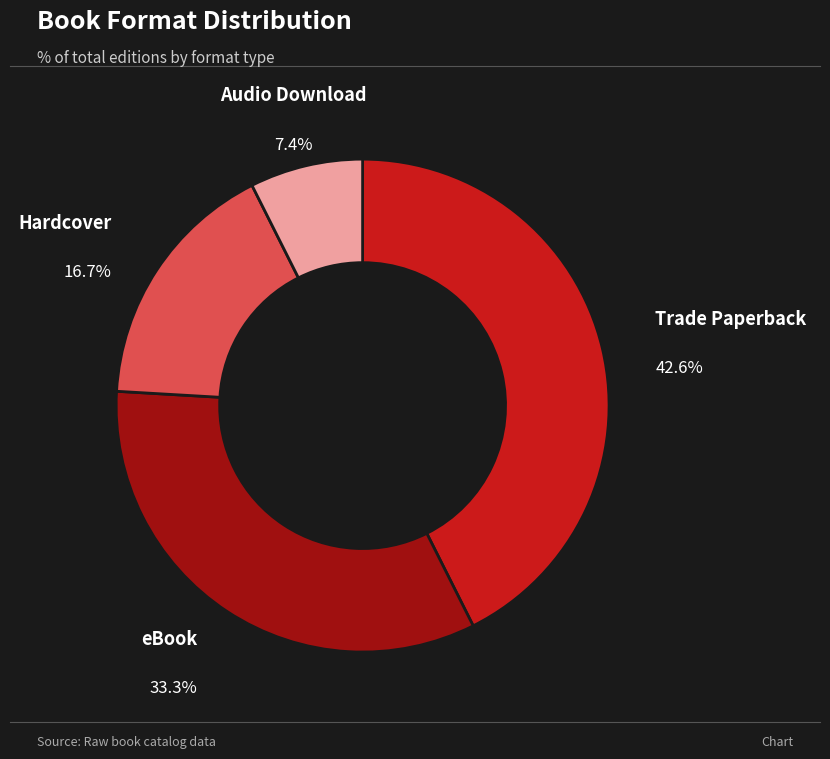

Between eBook and Hardcover, which is larger?

eBook